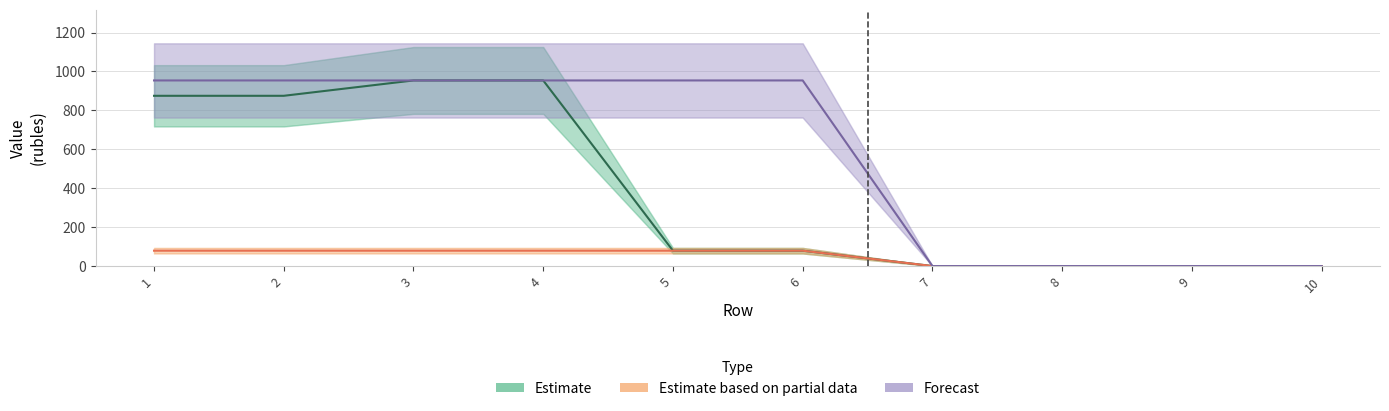

Which series changed the most between 8 and 10?

Estimate